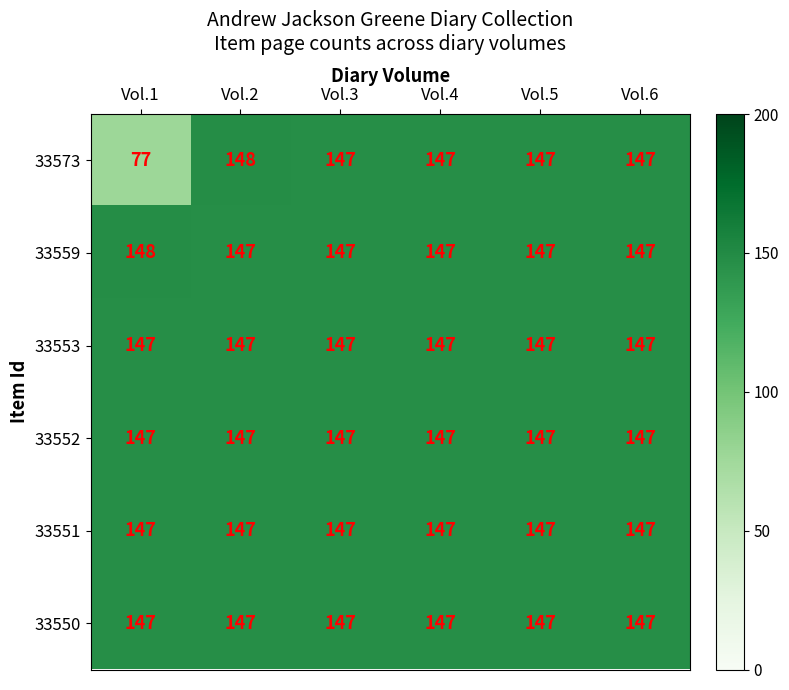

What is the sum of the 33559 values at Vol.3 and Vol.6?

294